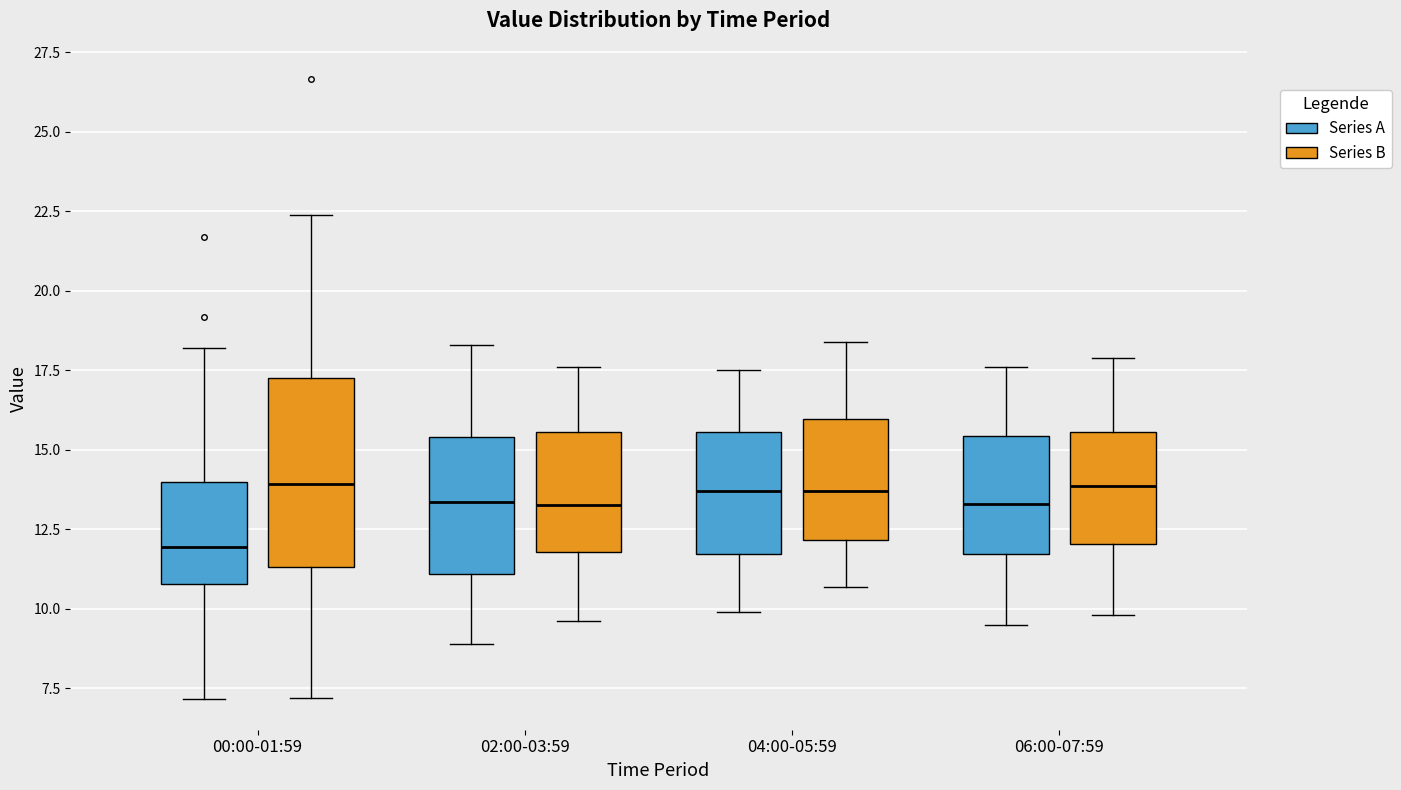

Comparing the boxes themselves (not the whiskers), which one is the tallest?

00:00-01:59 (Series B)